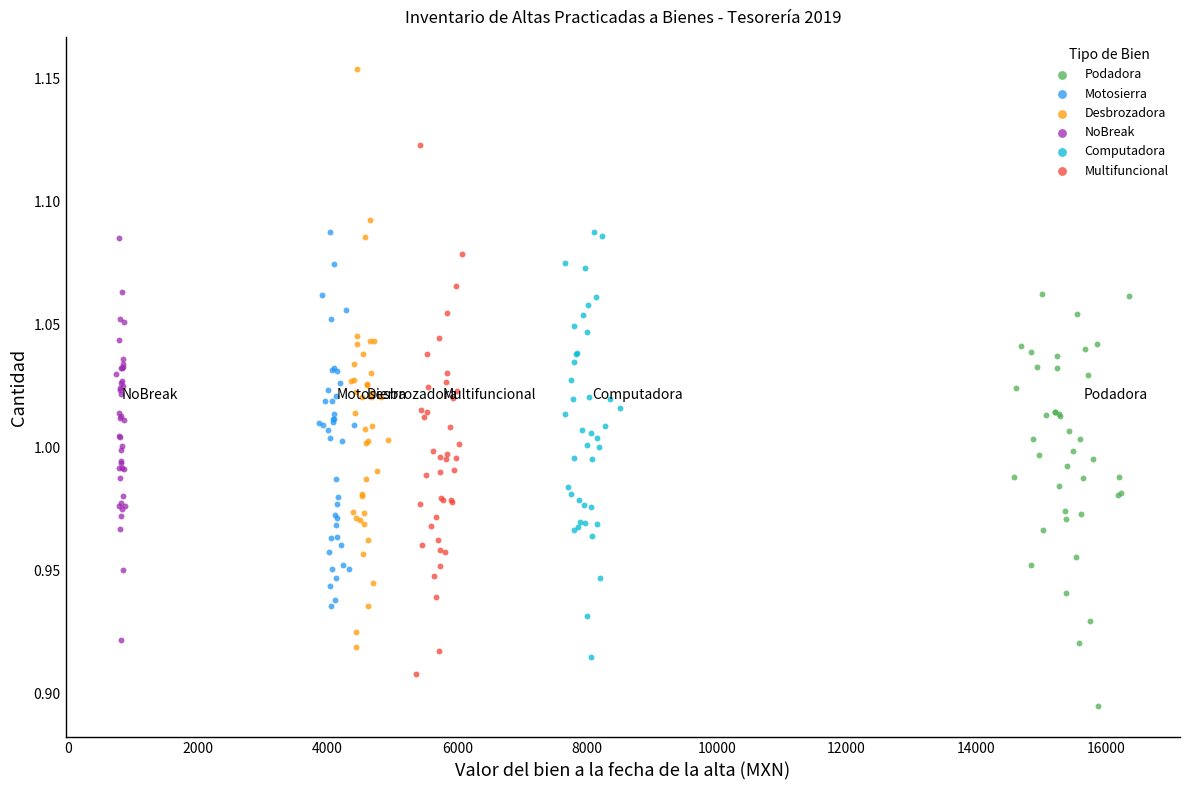

Which series reaches the maximum Y coordinate?

Desbrozadora